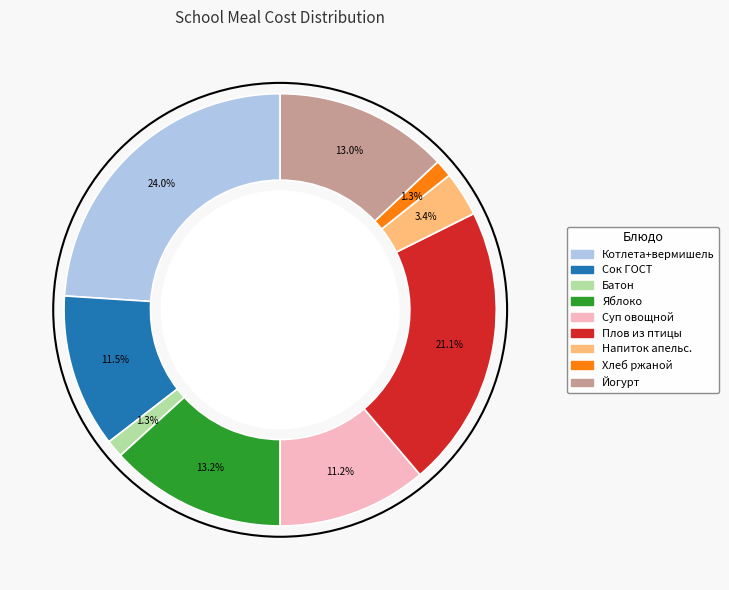

Is there a majority slice in this chart?

No